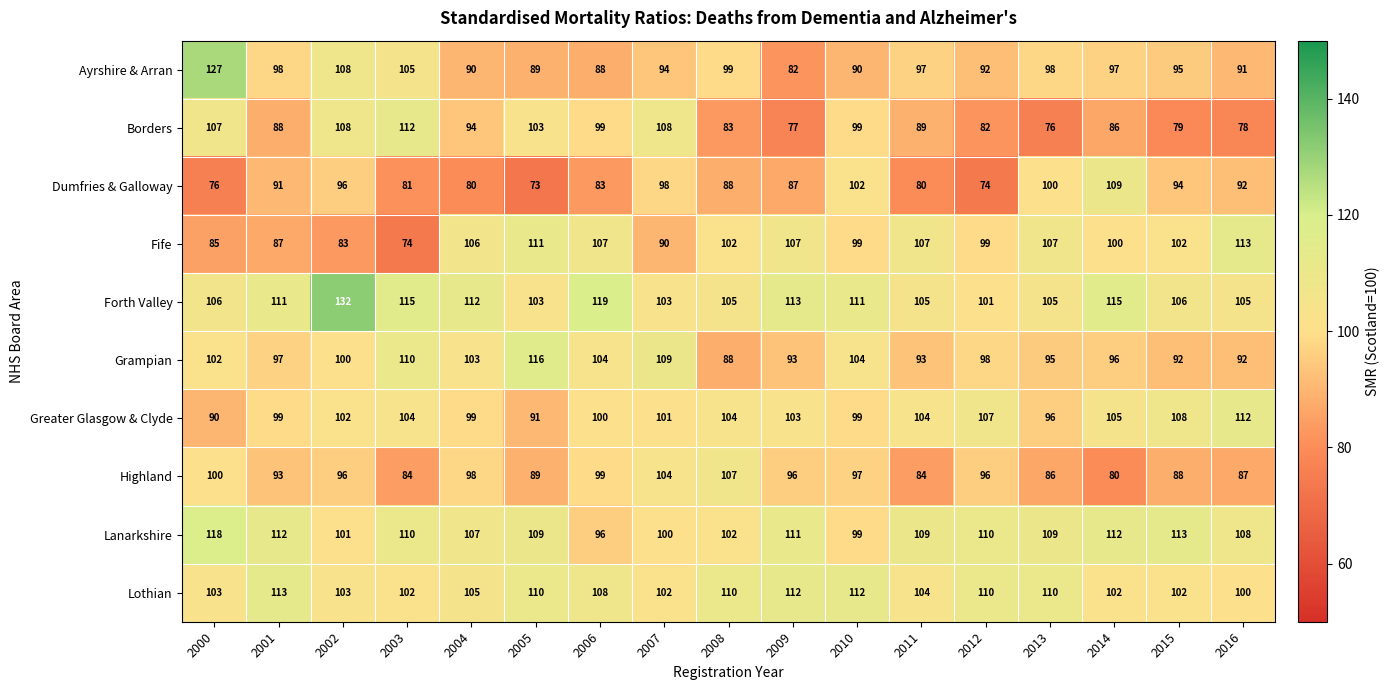

Where is Fife nearest to the value 93?

2007